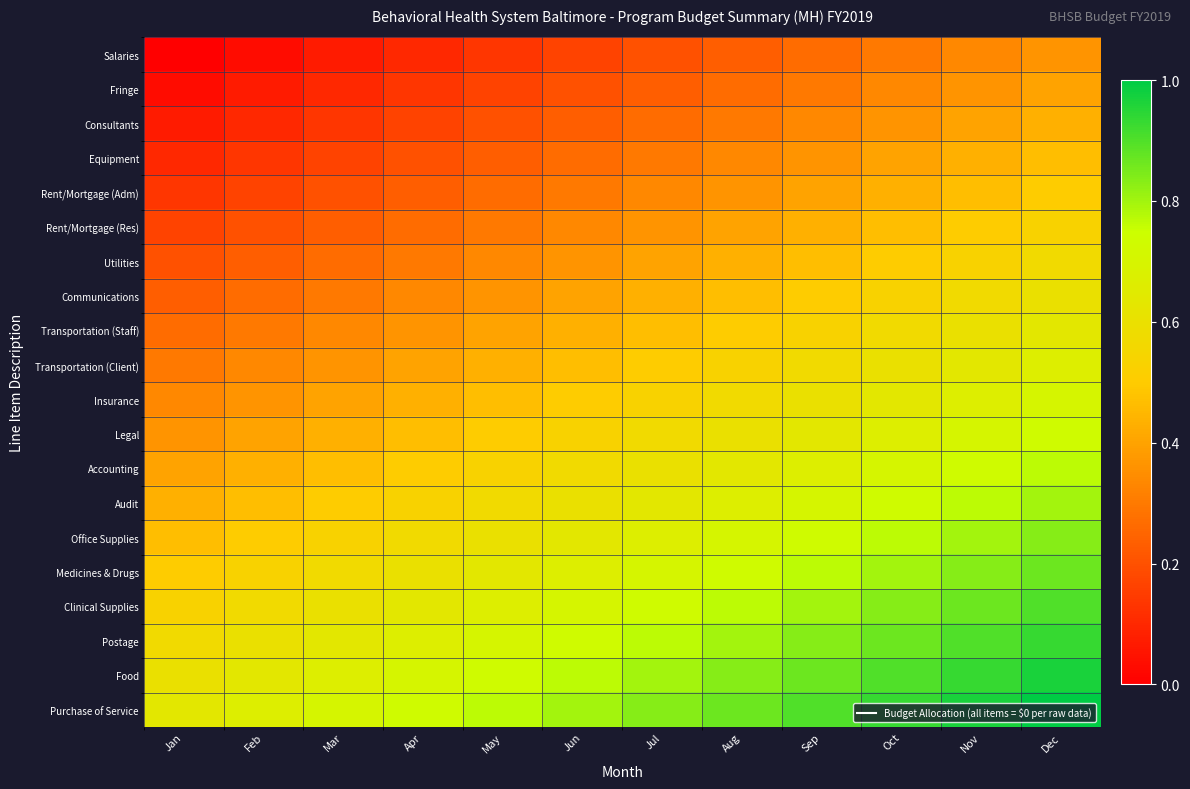

At how many categories does at least one series exceed 0?

12